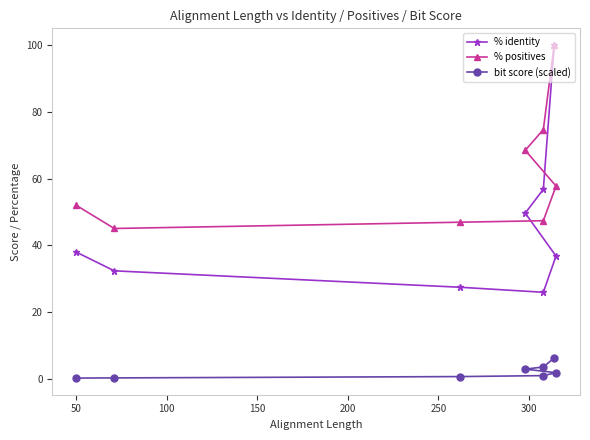

What is the smallest value displayed?

0.3